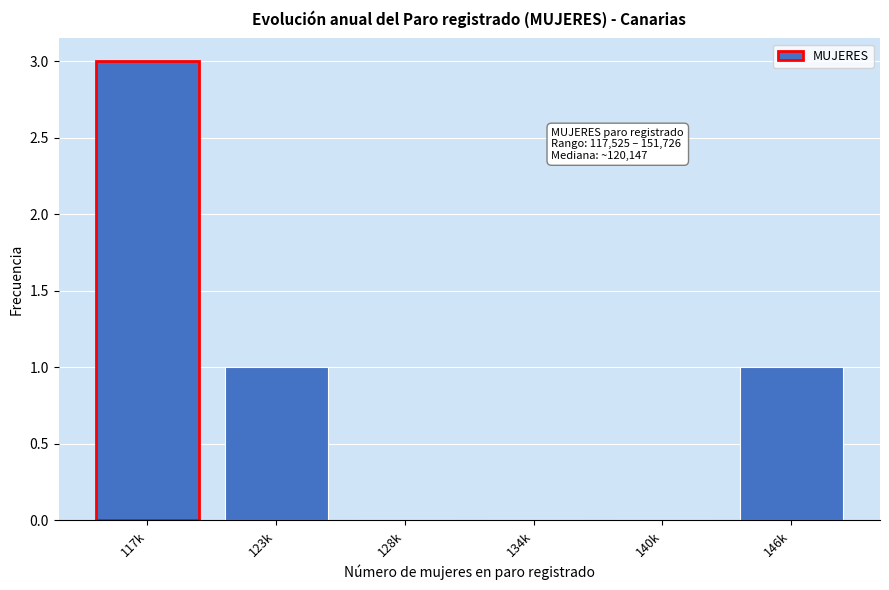

Reading left to right, transcribe all the data shown in this chart.

117k=3	123k=1	128k=0	134k=0	140k=0	146k=1